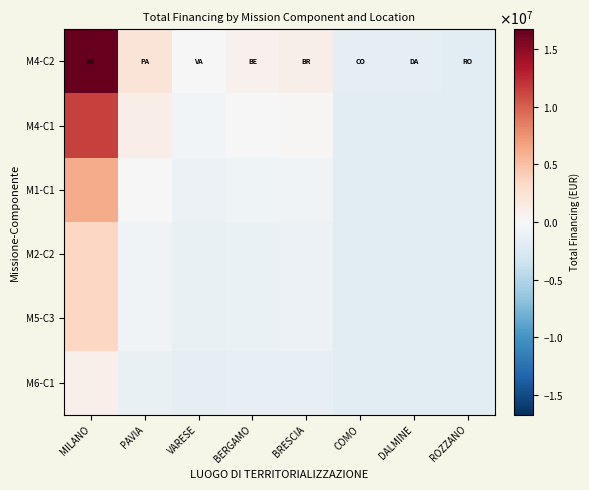

At COMO, list the series in order from largest to smallest.

M4-C2, M4-C1, M1-C1, M2-C2, M5-C3, M6-C1